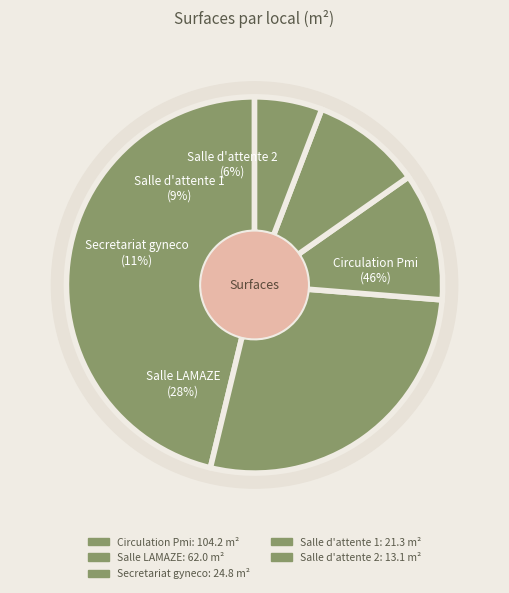

To the nearest percent, what is the difference between the largest and smallest slice percentages?

40%